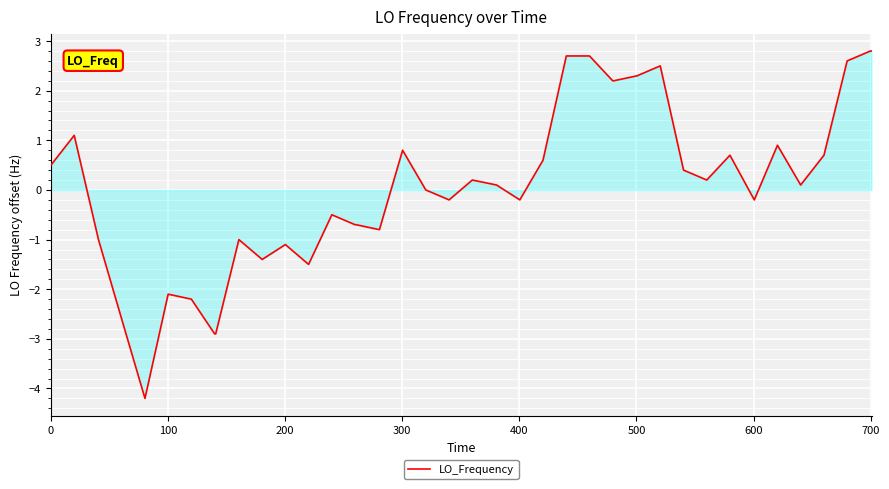

What is the maximum value shown in the chart?

2.8